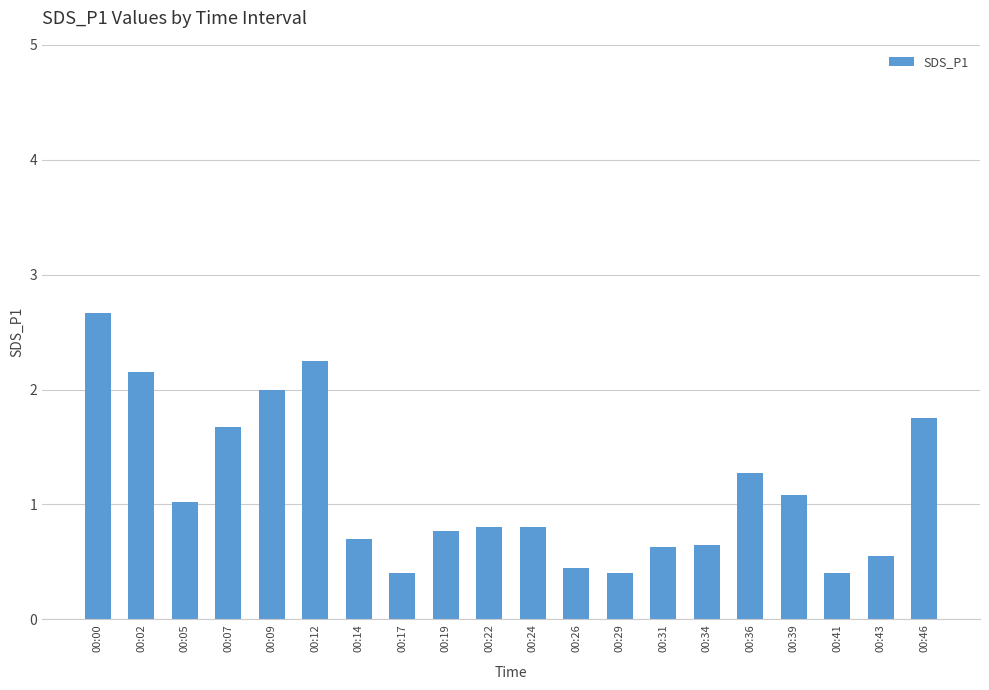

What is the maximum value shown in the chart?

2.7